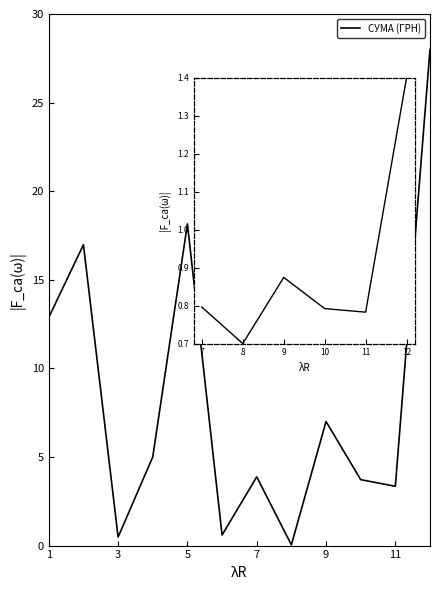

What is the maximum value shown in the chart?

28.0